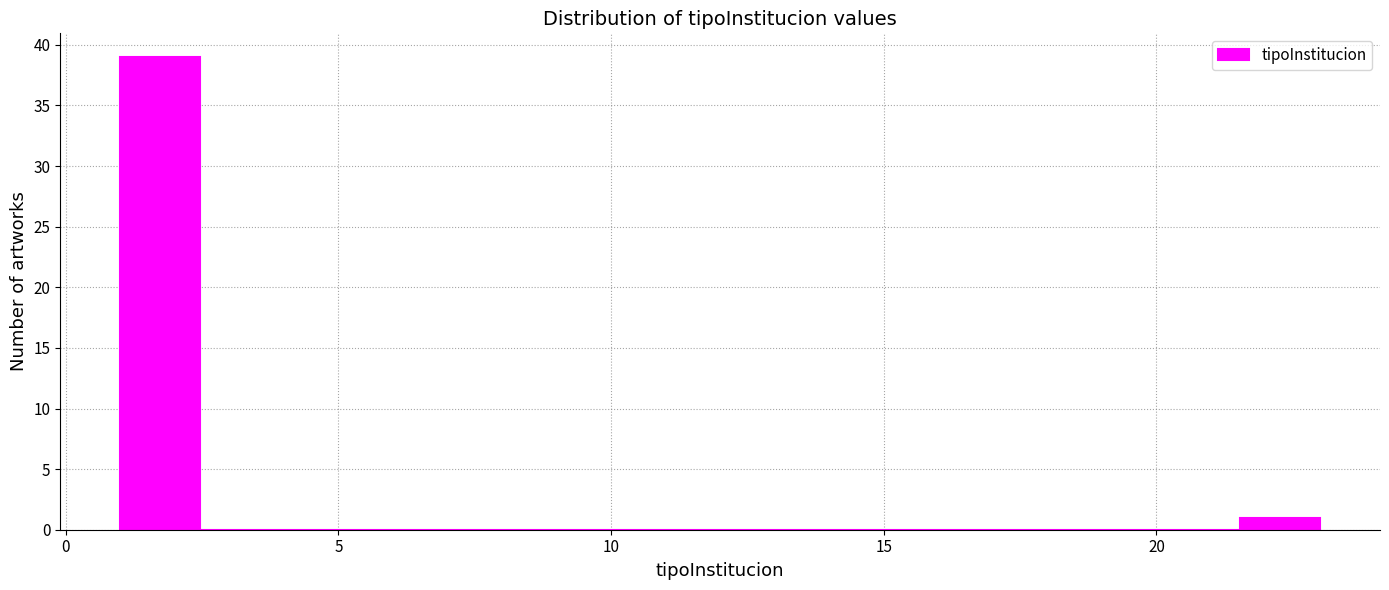

Around what value on the x-axis is the tallest bar? Give the approximate position of its centre, as read against the axis.

1.5